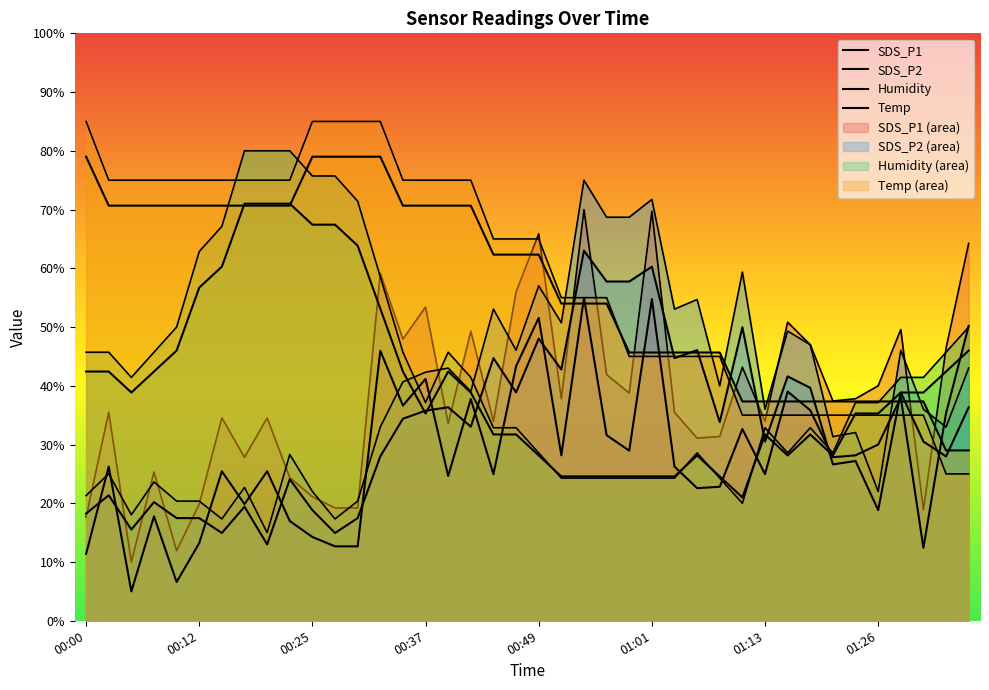

What is the difference between the second highest and second lowest values in the Temp series?

60.0